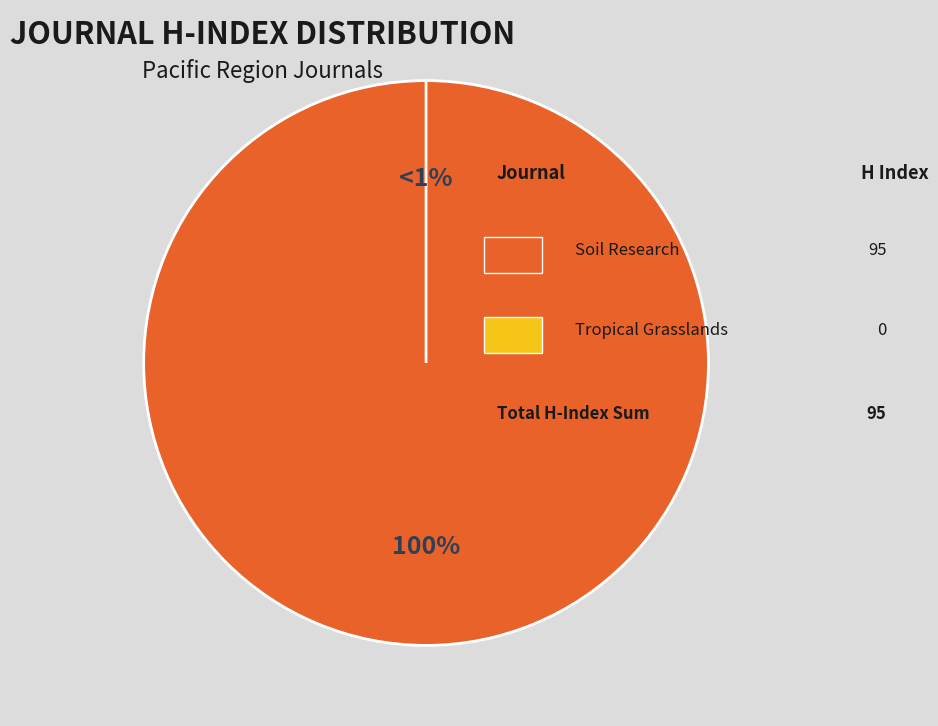

Count the number of slices in the pie.

2